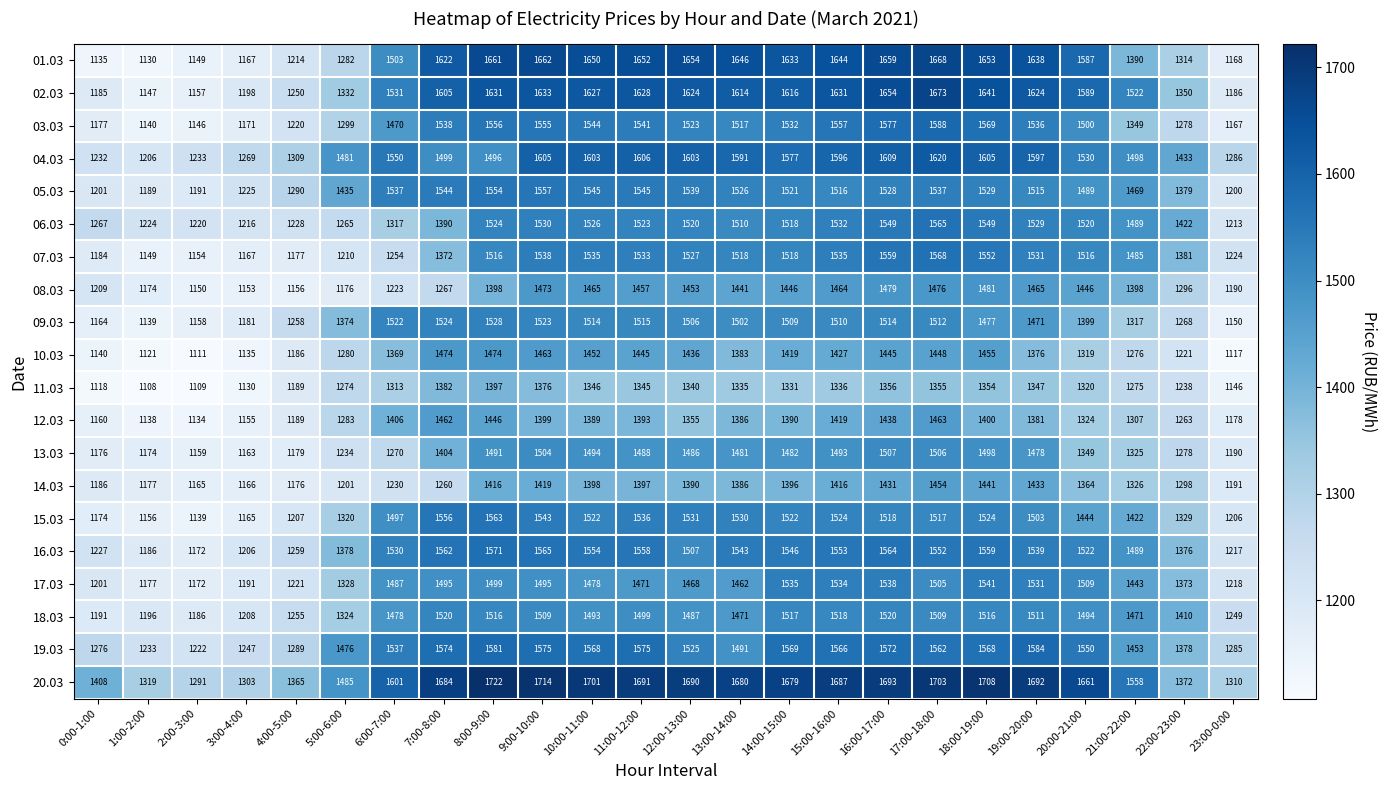

At 11:00-12:00, list the series in order from largest to smallest.

20.03, 01.03, 02.03, 04.03, 19.03, 16.03, 05.03, 03.03, 15.03, 07.03, 06.03, 09.03, 18.03, 13.03, 17.03, 08.03, 10.03, 14.03, 12.03, 11.03